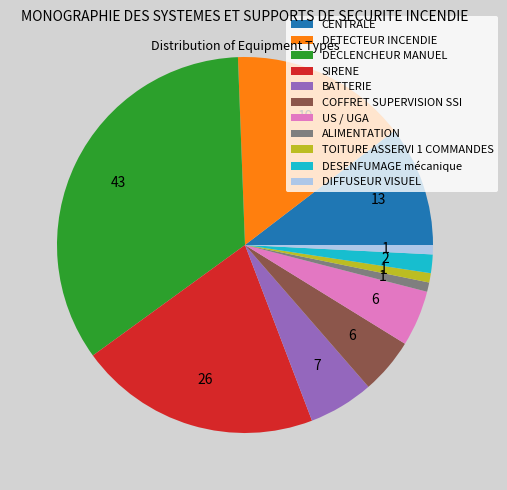

Is the sum of TOITURE ASSERVI 1 COMMANDES and COFFRET SUPERVISION SSI greater than half?

No